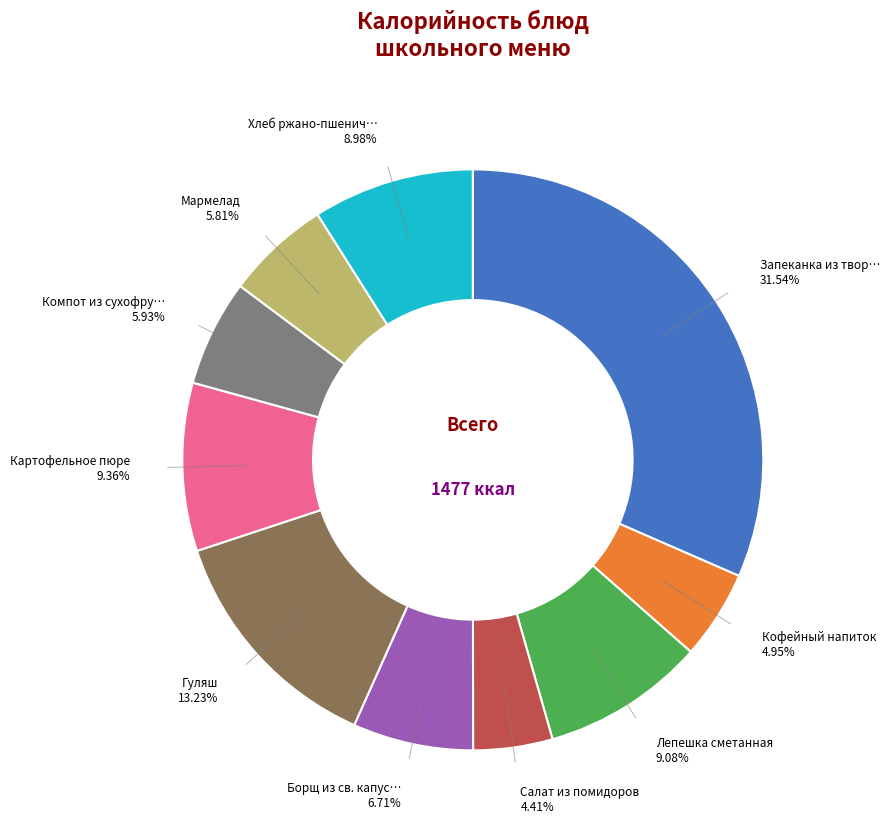

Count the number of slices in the pie.

10